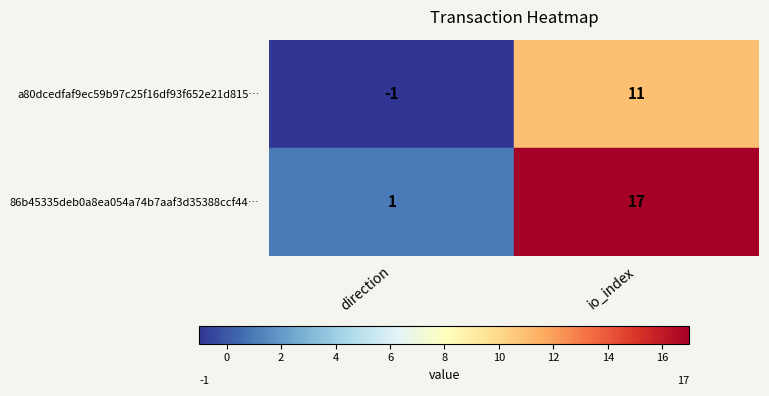

Which series has the largest range (max minus min)?

86b45335deb0a8ea054a74b7aaf3d35388ccf44…